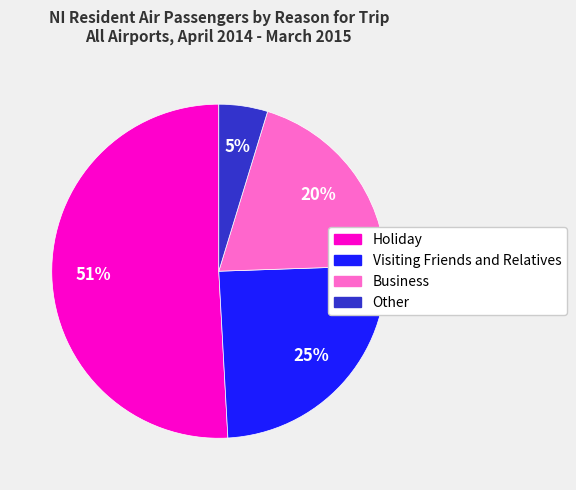

To the nearest percent, what portion does Other represent?

5%